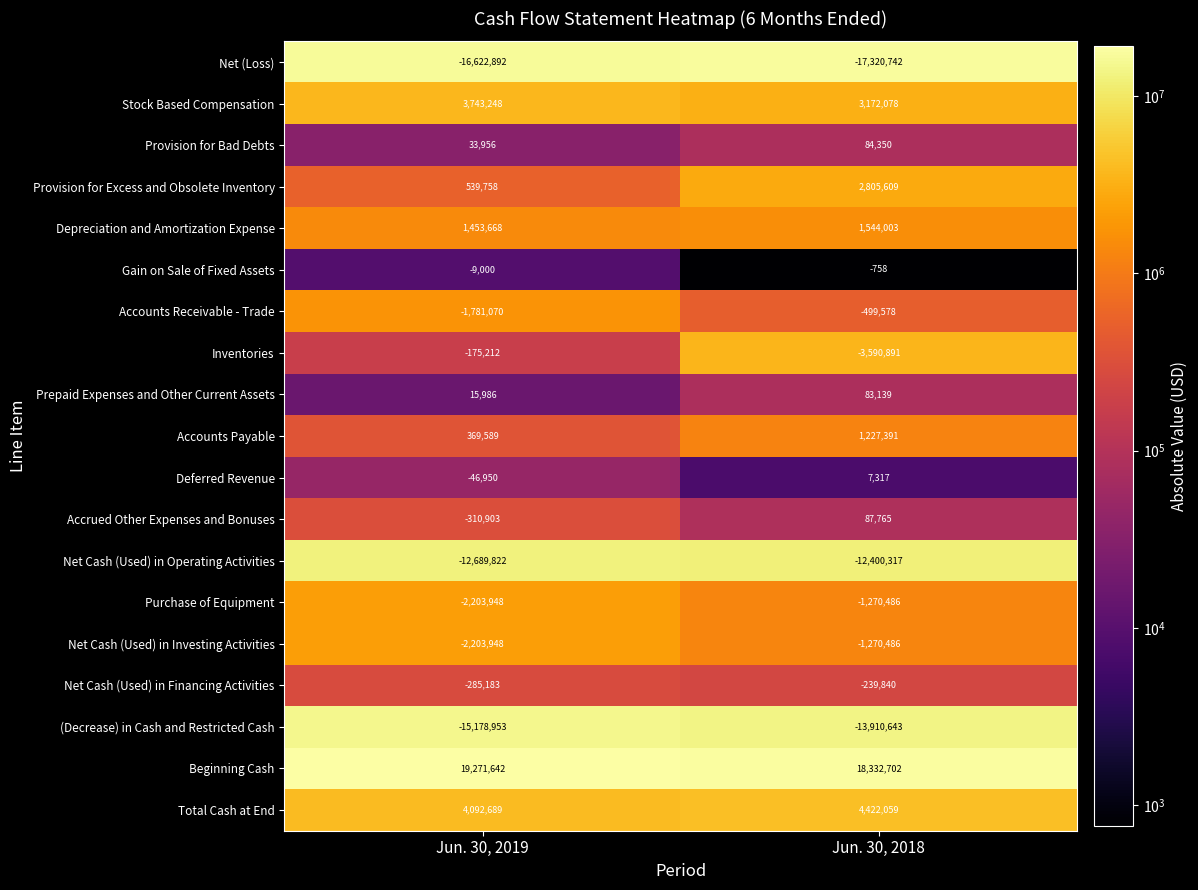

What is the smallest value displayed?

-17320742